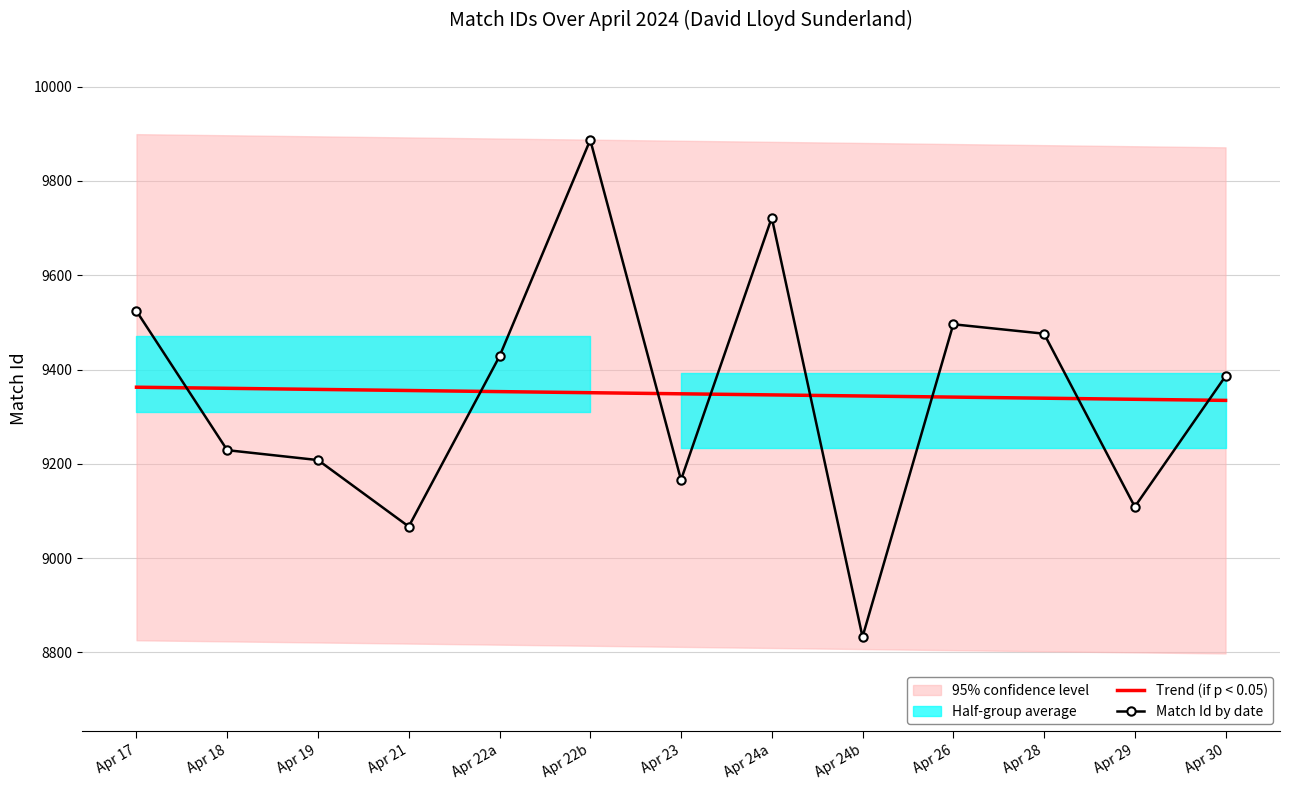

What is the spread (max minus min) of values at Apr 26?

154.5